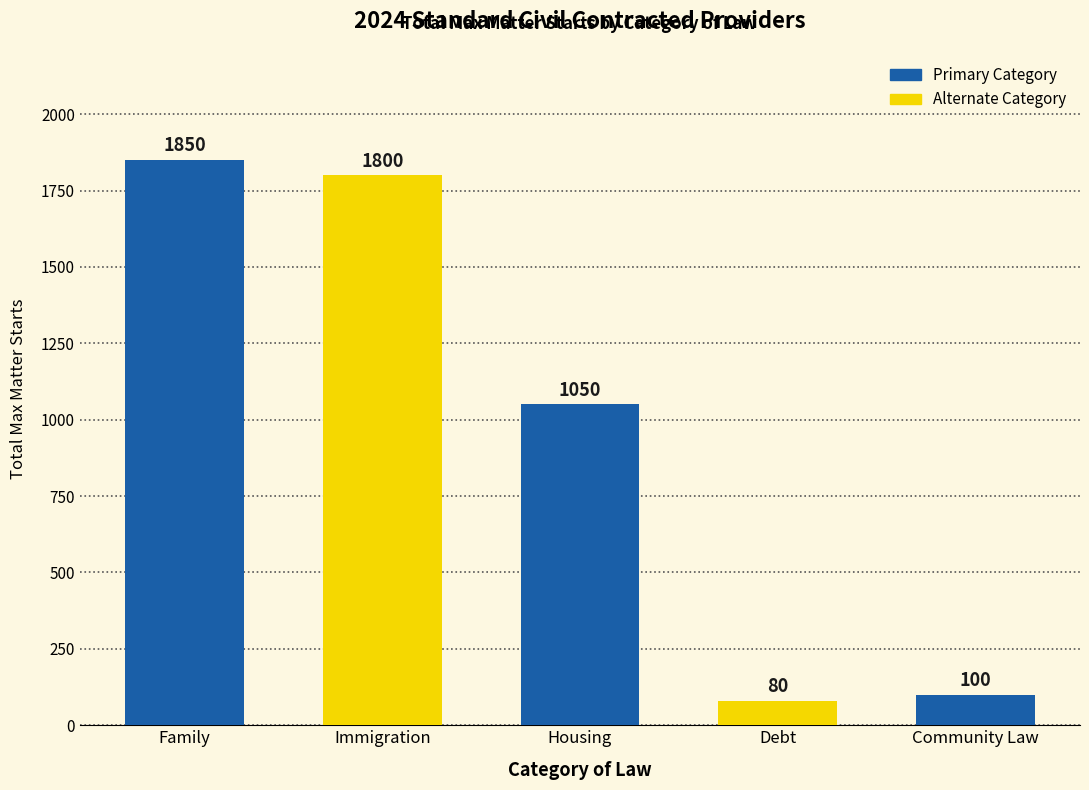

What position from the left is Family?

1